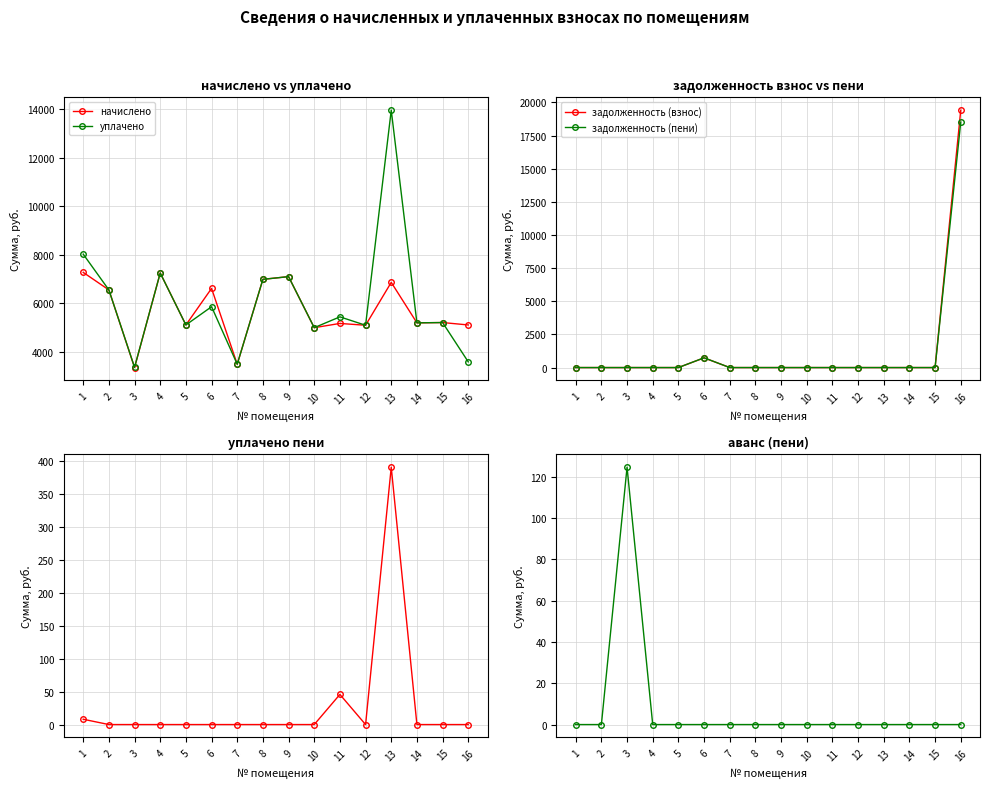

At how many categories does at least one series exceed 3104?

16